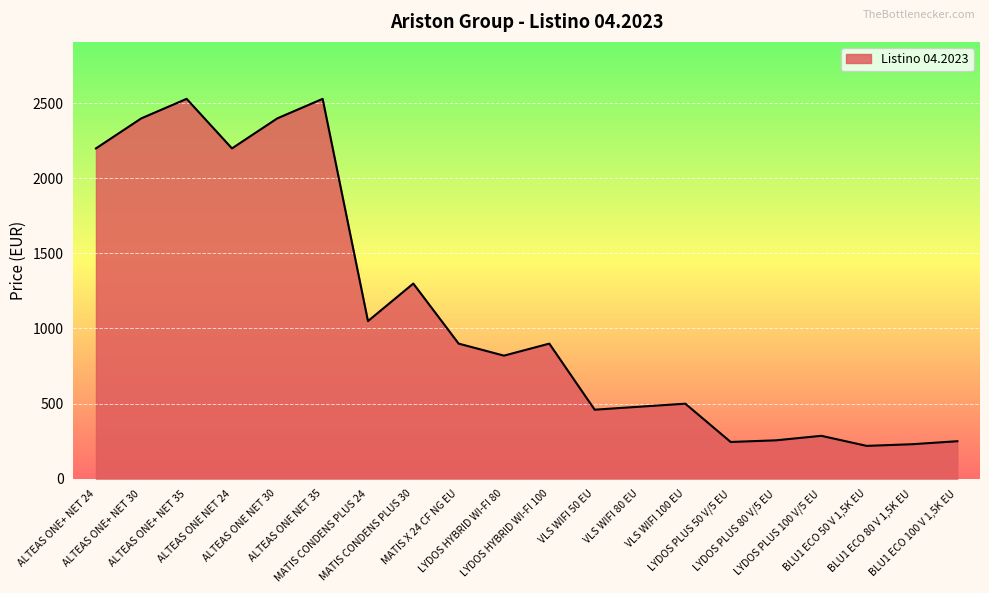

True or false: there are more than 0 points higher than both neighbors.

True